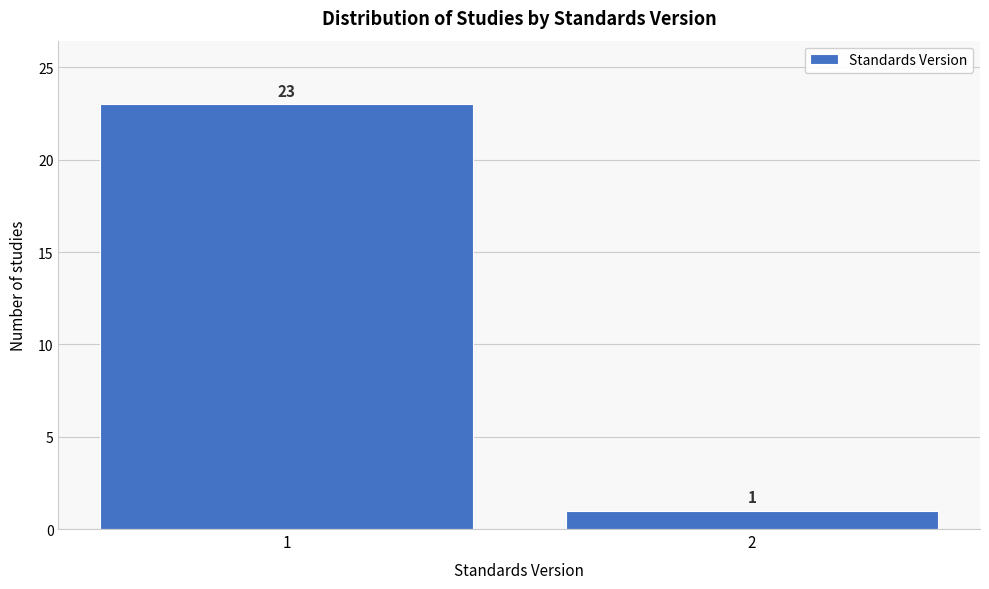

Reading right to left, transcribe all the data shown in this chart.

1	23